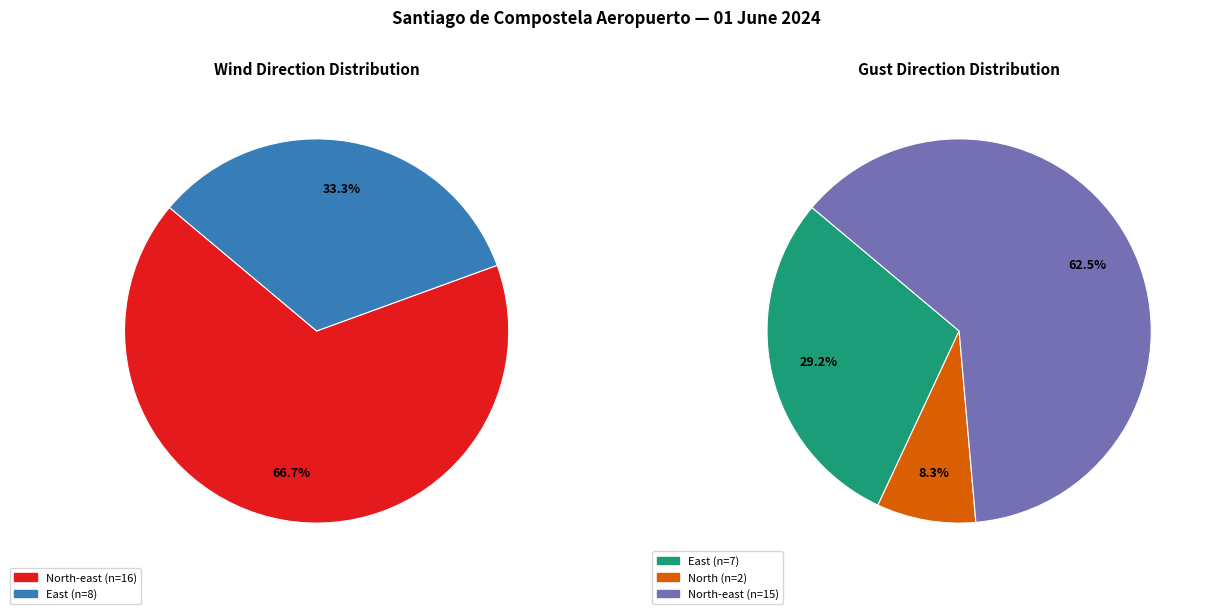

Is there a majority slice in this chart?

Yes